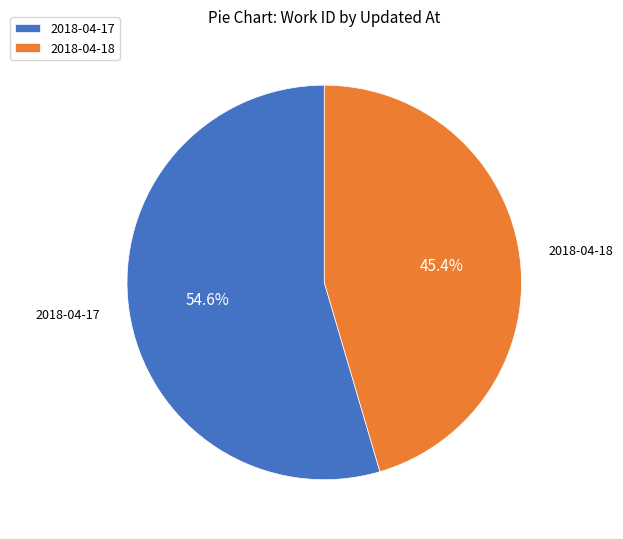

Which slice is the smallest?

2018-04-18